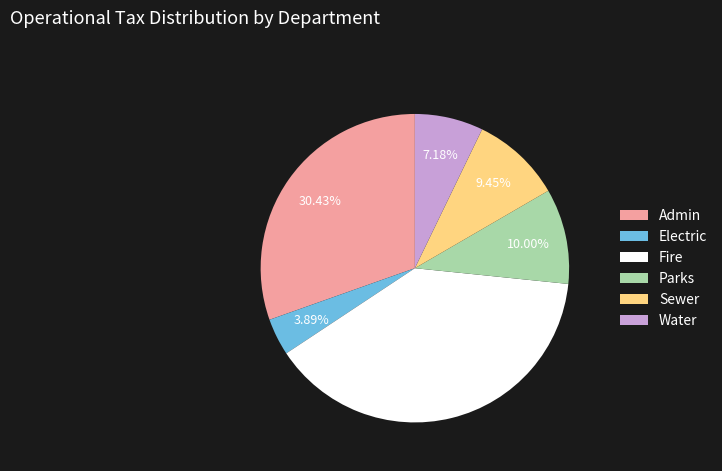

Combined, what portion of the pie is Sewer and Fire?

48.5%